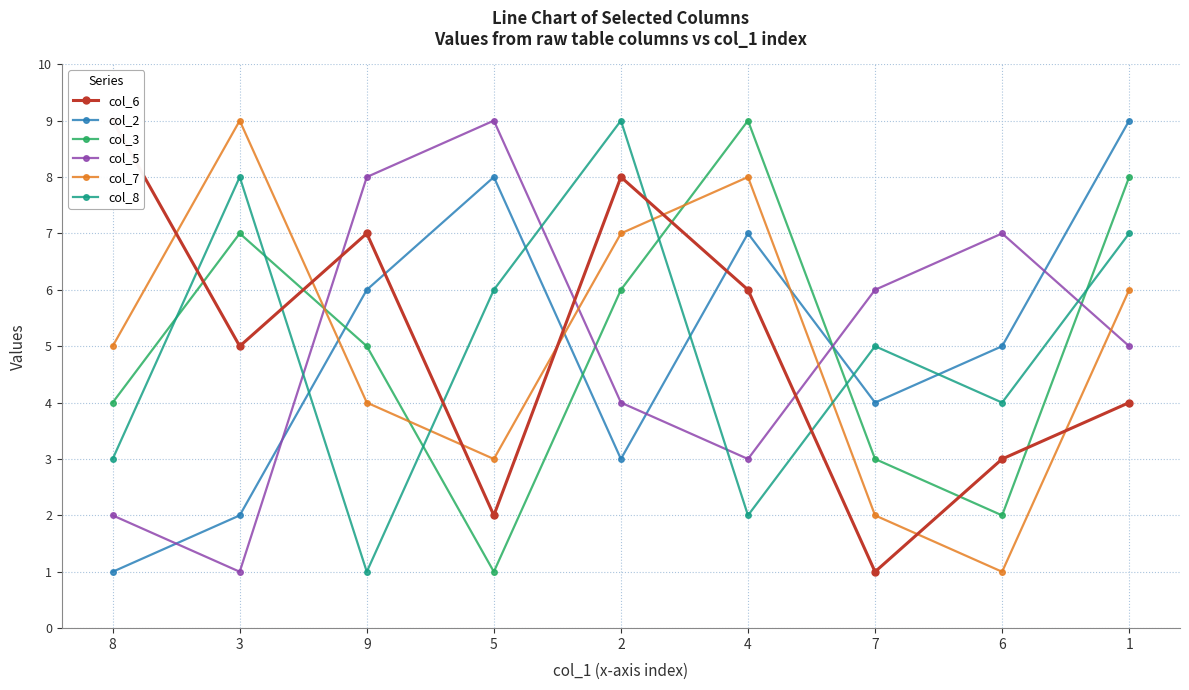

What is the minimum value for col_3?

1